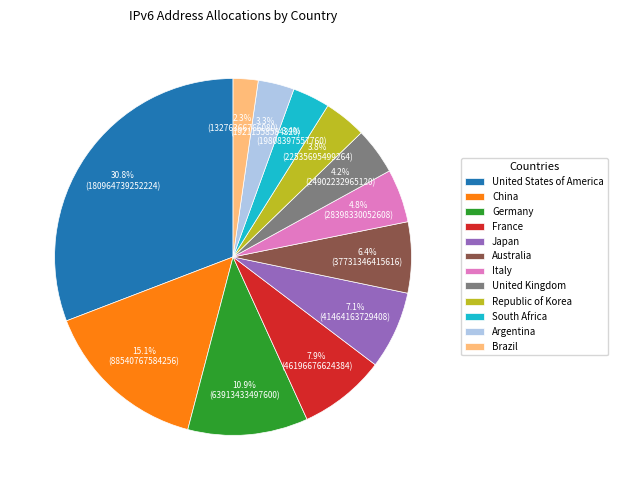

Between Republic of Korea and Argentina, which is larger?

Republic of Korea